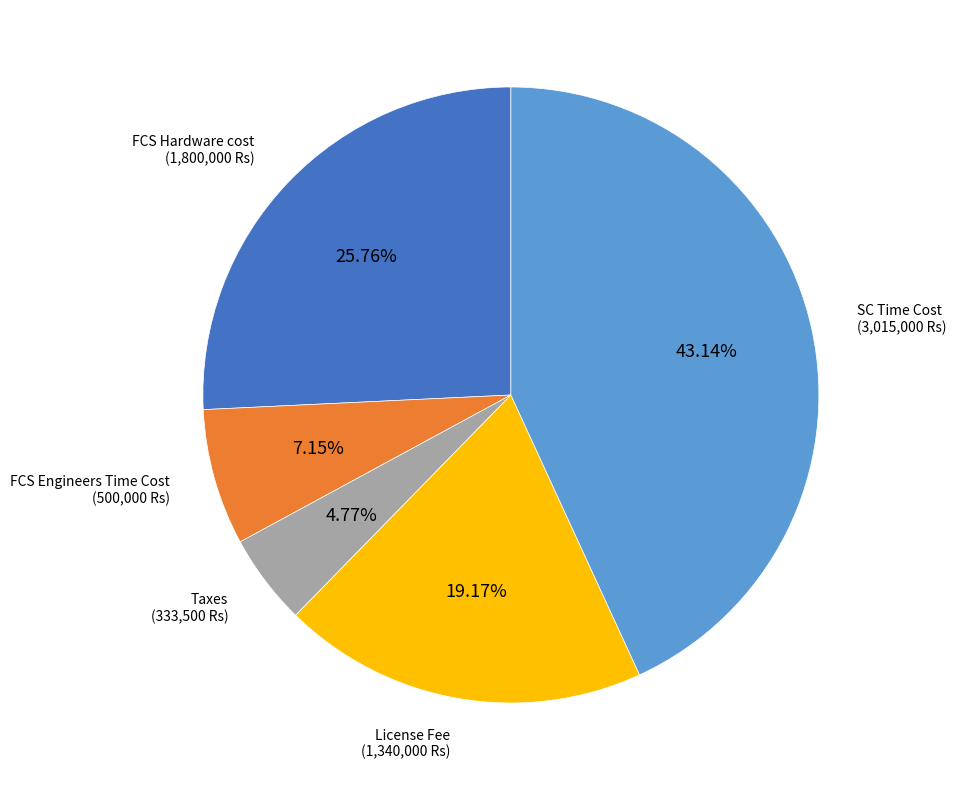

Is there any slice that represents more than half of the pie?

No